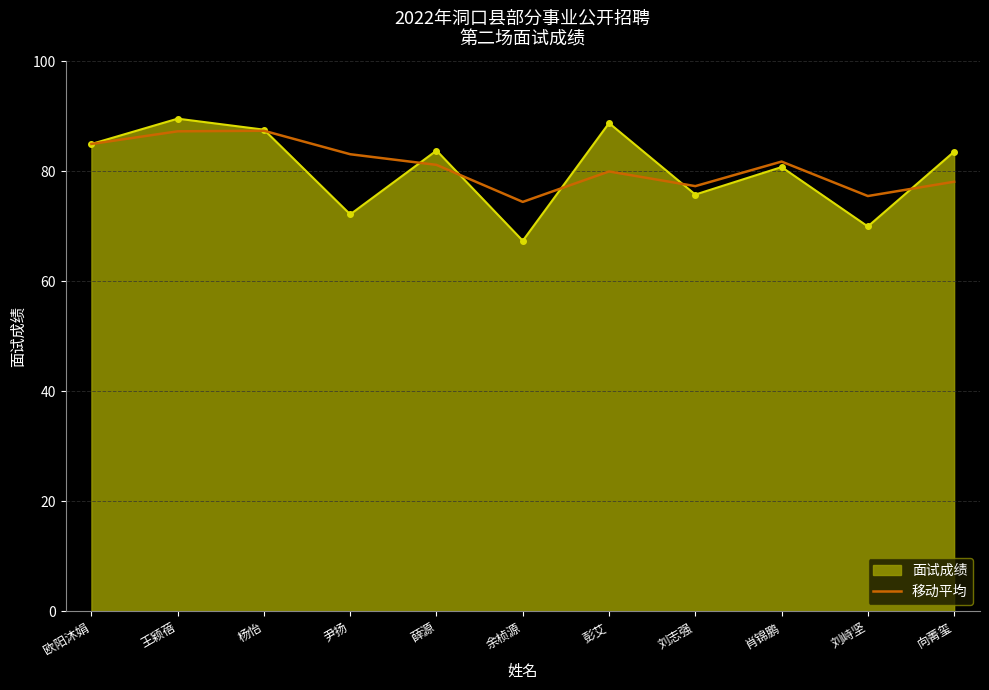

What is the minimum value shown in the chart?

67.4